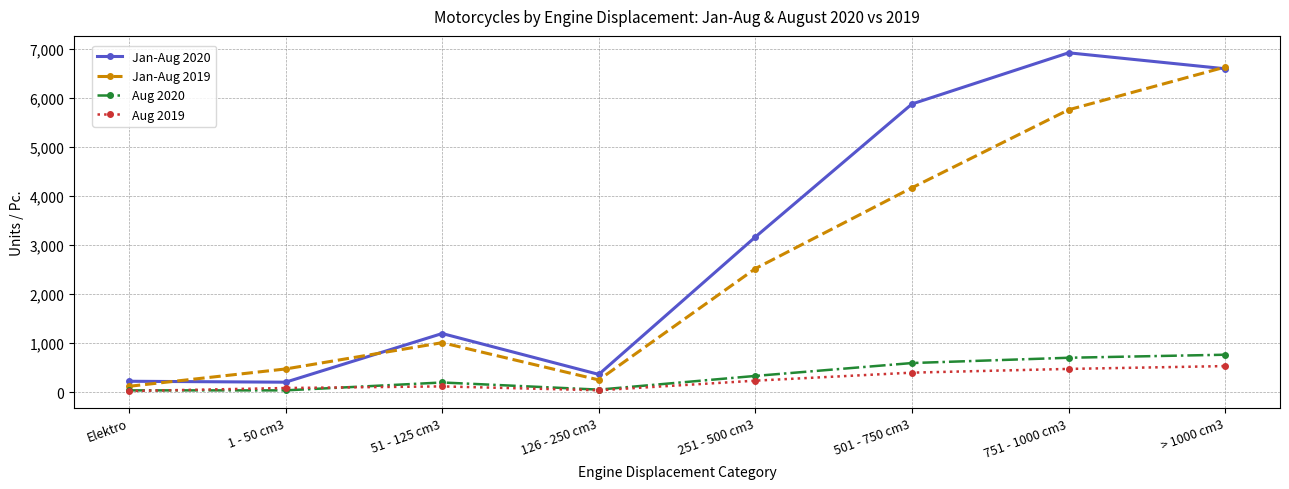

True or false: Aug 2019 has a value of 530 at > 1000 cm3.

True